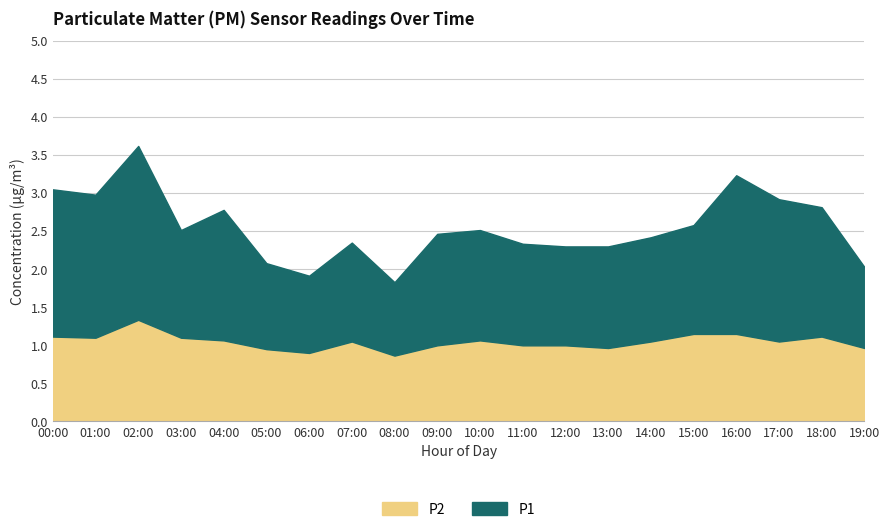

True or false: P1 and P2 cross at least once.

False